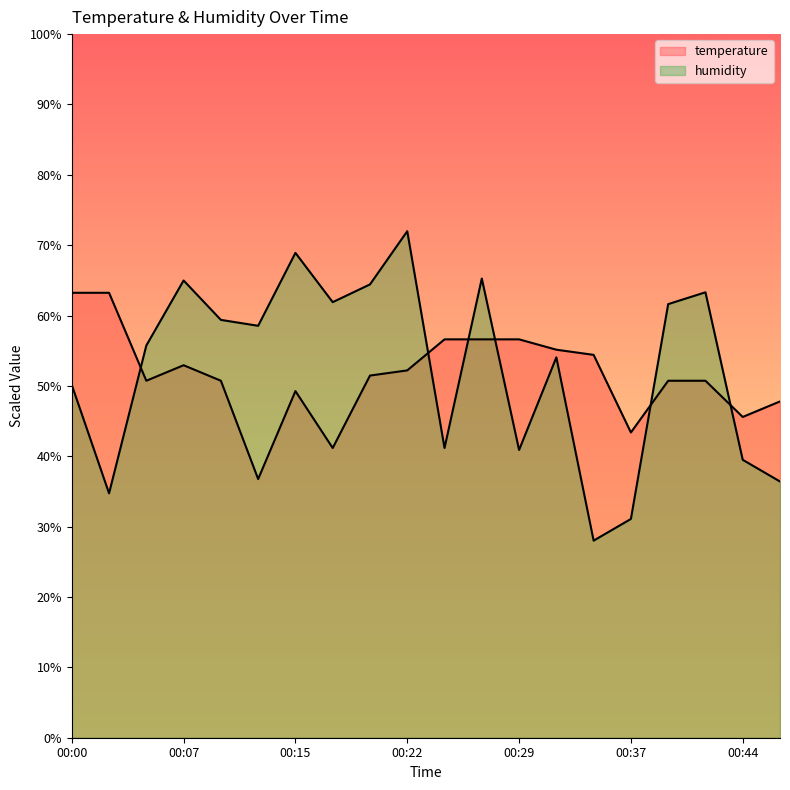

True or false: humidity and temperature cross at least once.

True